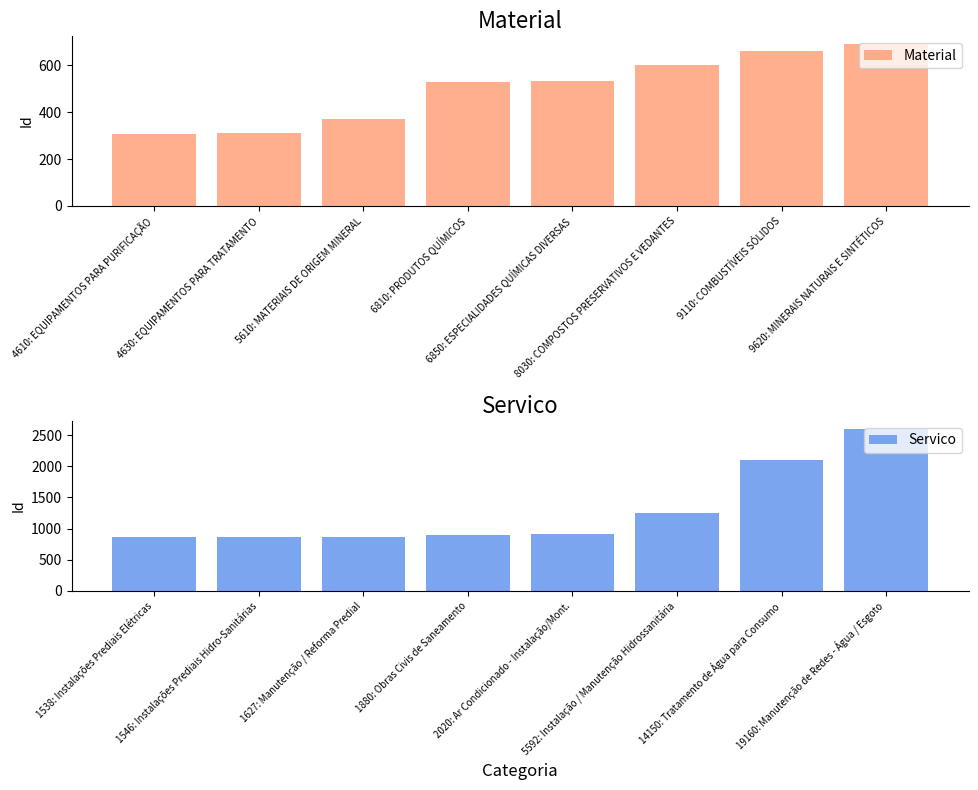

At which category does the chart reach its minimum across all series?

4610: EQUIPAMENTOS PARA PURIFICAÇÃO